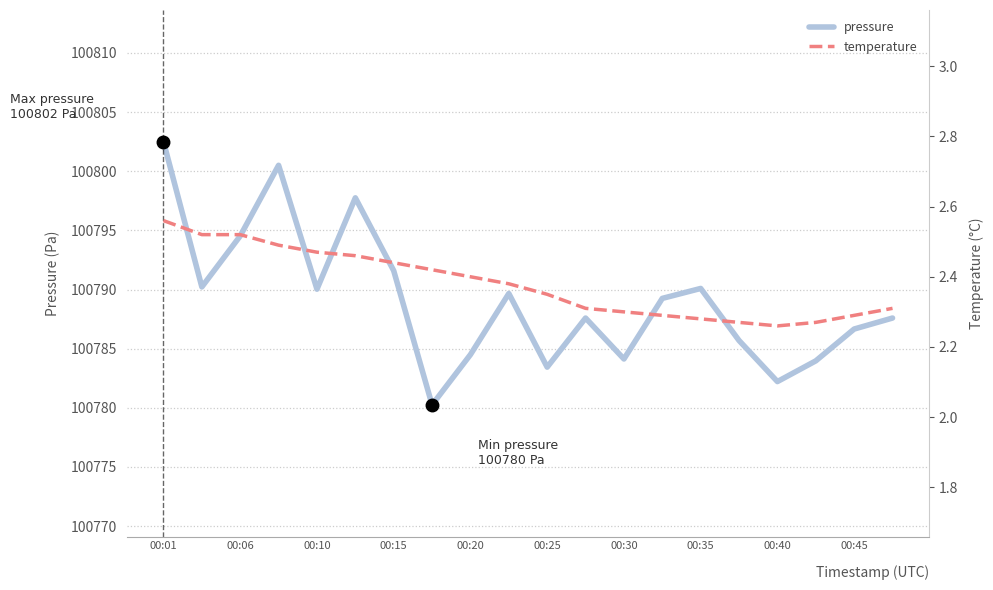

True or false: pressure and temperature cross at least once.

False